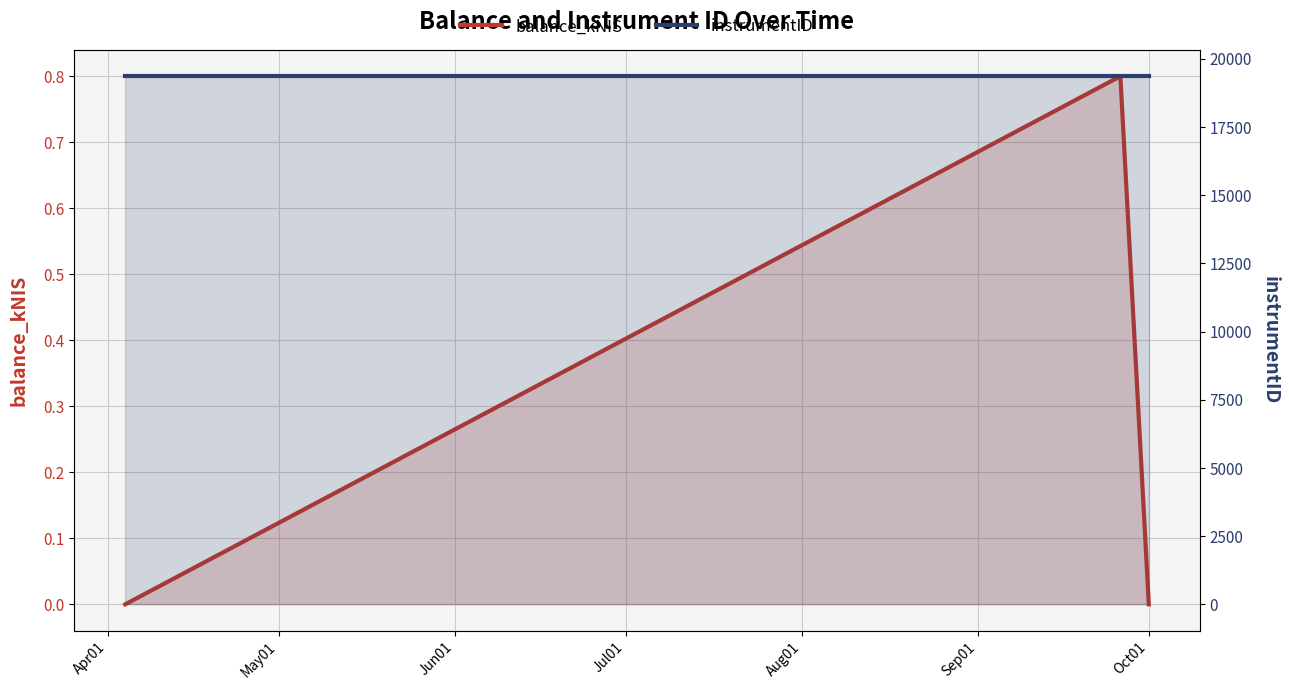

How many data points in balance_kNIS are above 0?

1